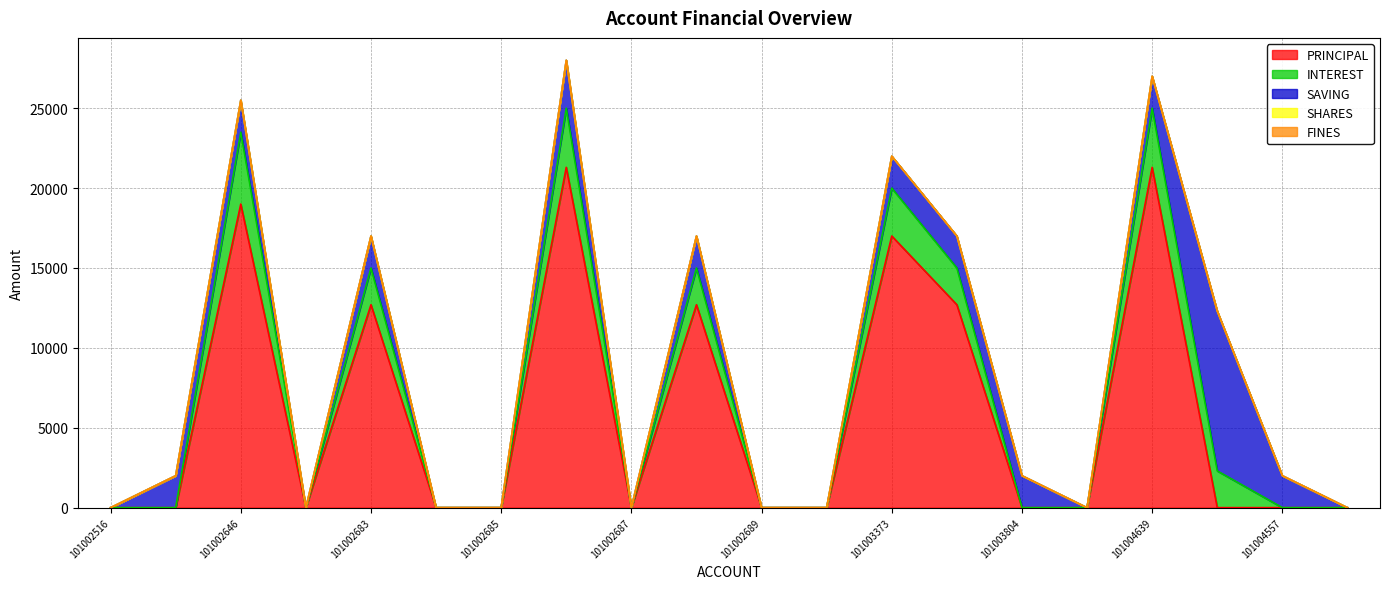

Rank the series by their maximum value, from highest to lowest.

PRINCIPAL, SAVING, INTEREST, SHARES, FINES